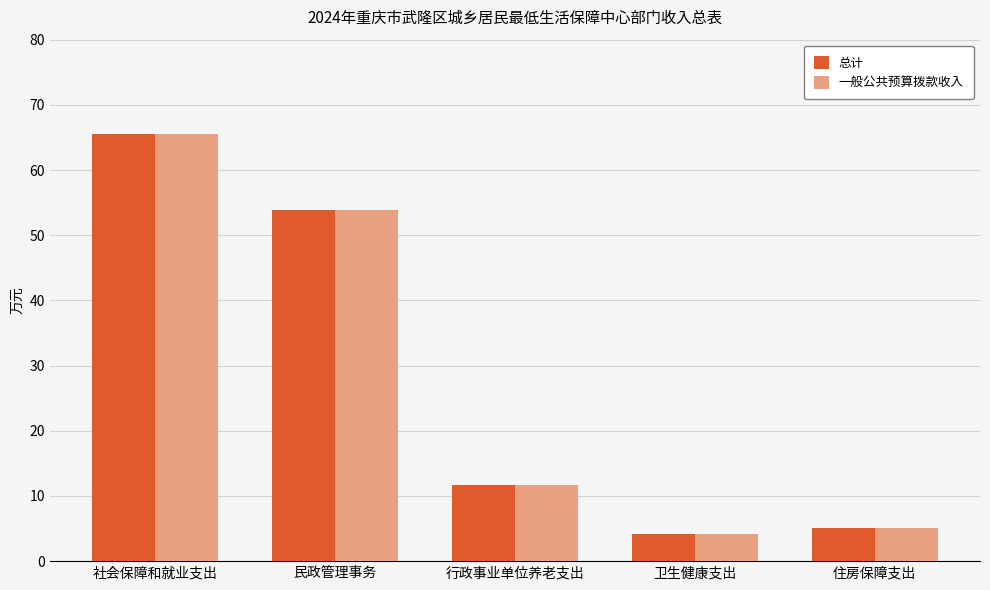

Reading left to right, what are all the values shown in this chart?

总计: 社会保障和就业支出=65.6	民政管理事务=53.8	行政事业单位养老支出=11.7	卫生健康支出=4.1	住房保障支出=5.0
一般公共预算拨款收入: 社会保障和就业支出=65.6	民政管理事务=53.8	行政事业单位养老支出=11.7	卫生健康支出=4.1	住房保障支出=5.0